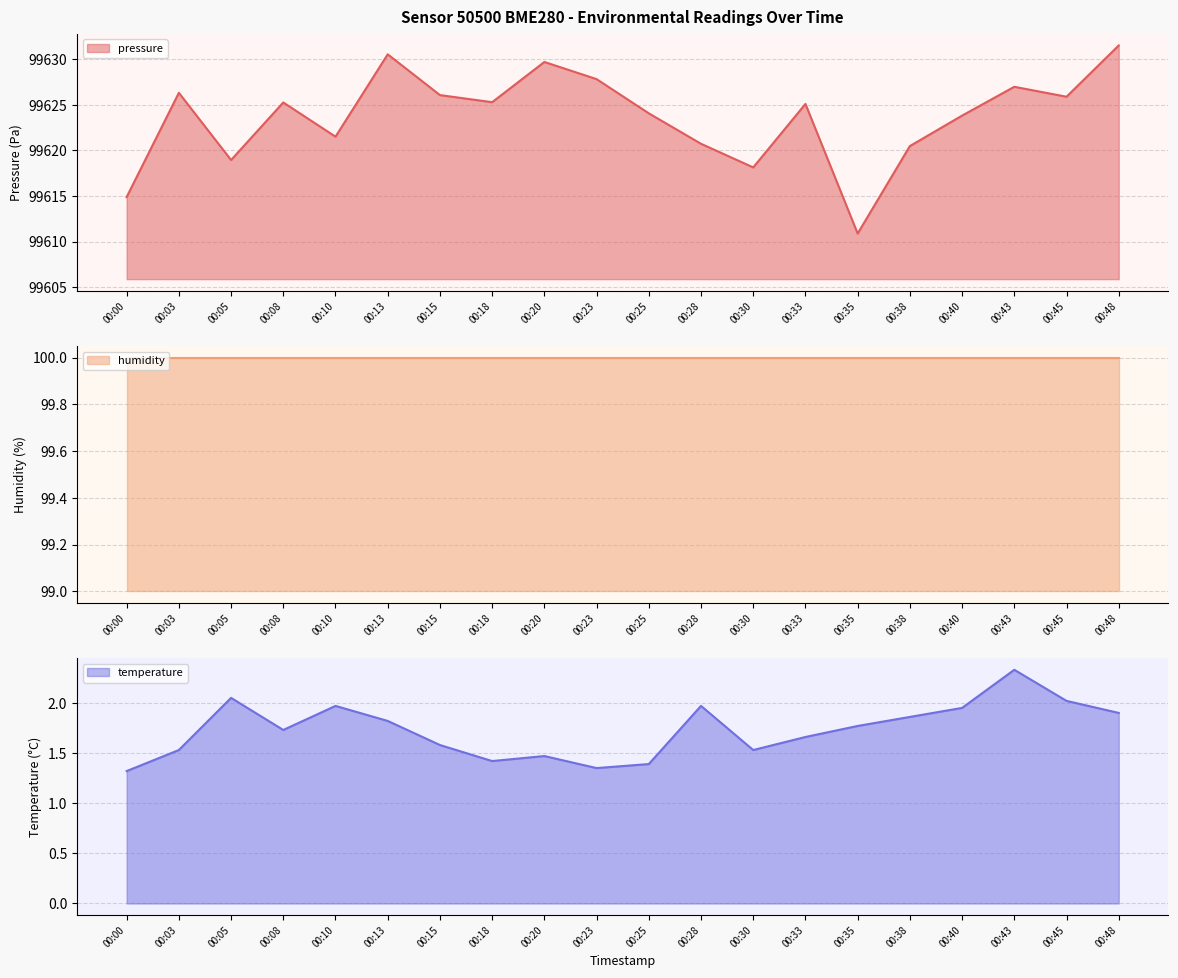

The value of pressure at 00:28 is 99620.7. True or false?

True